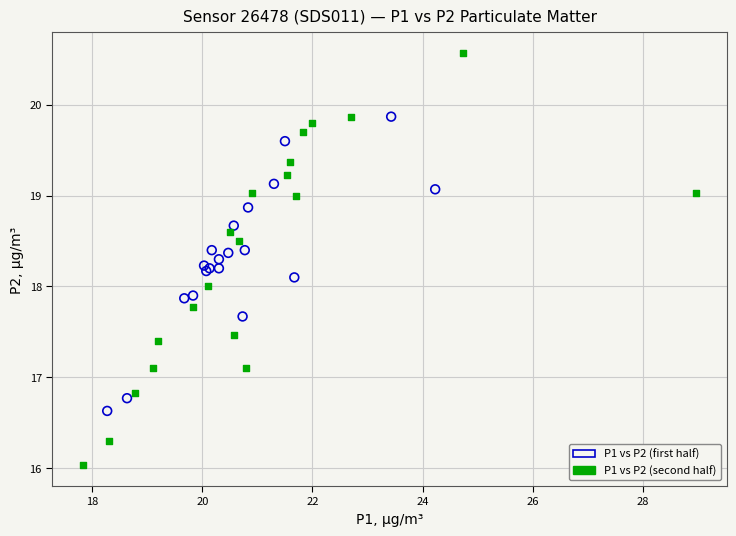

What are all the series names shown in the legend?

P1 vs P2 (first half), P1 vs P2 (second half)